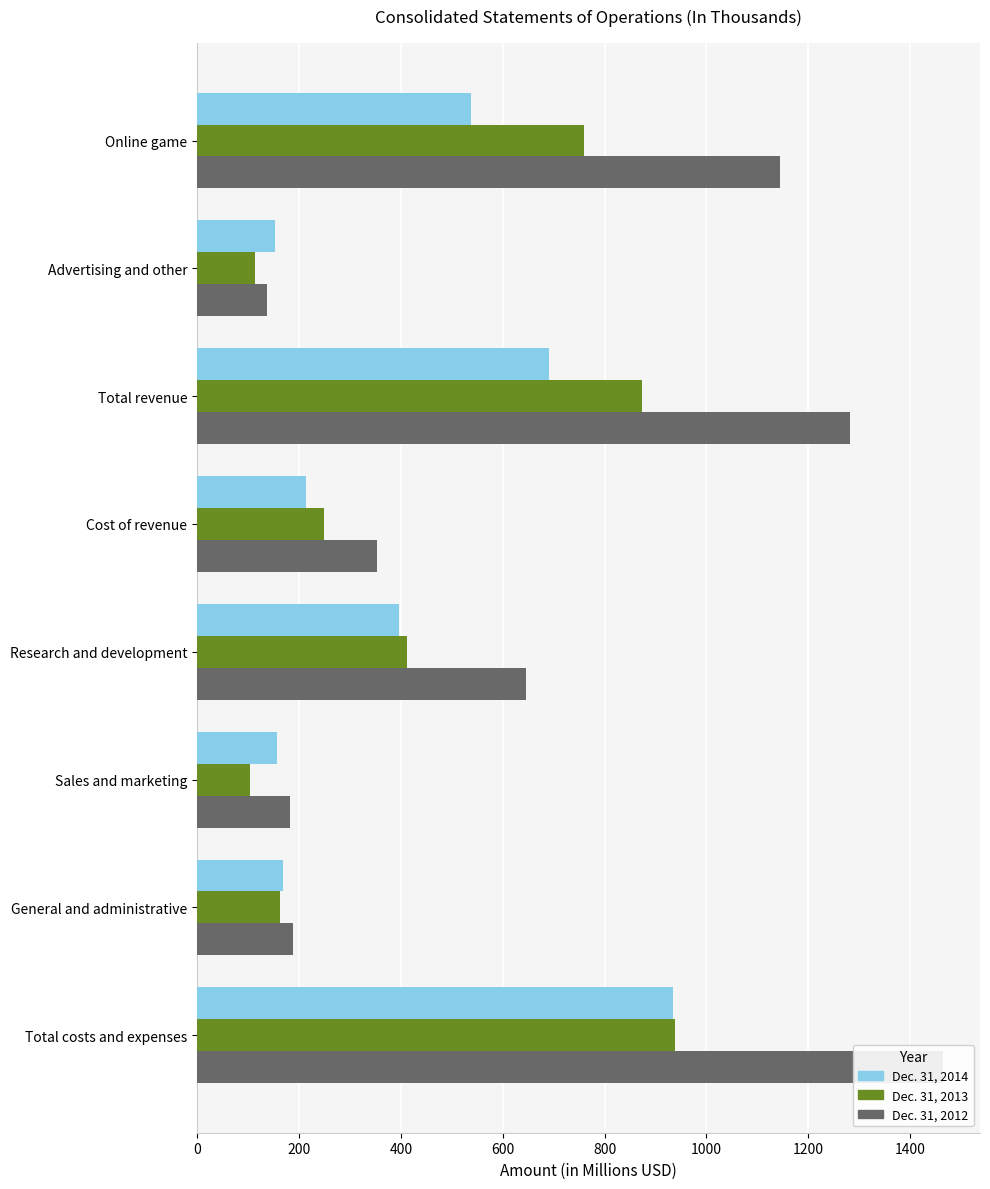

What is the minimum value shown in the chart?

104.4